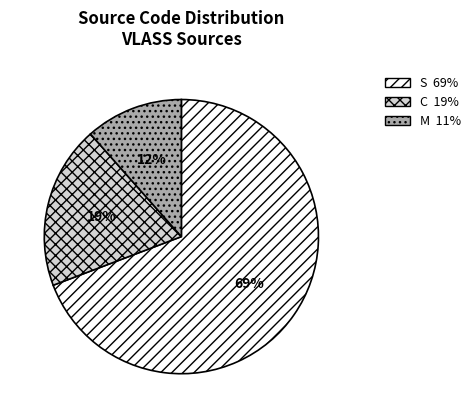

Is the sum of M and S greater than half?

Yes